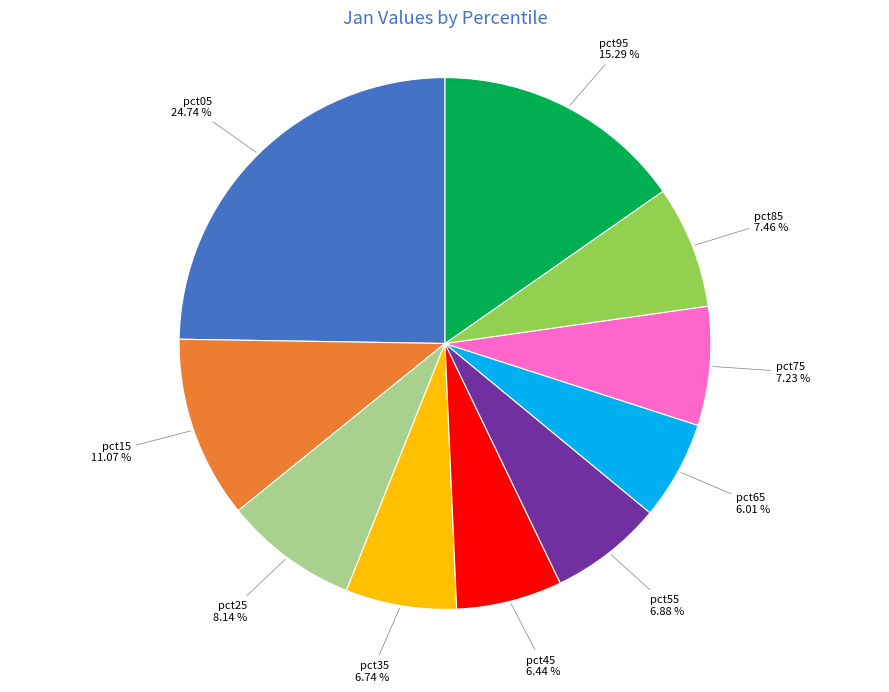

To the nearest percent, what is the difference between the pct85 and pct35 slice percentages?

1%